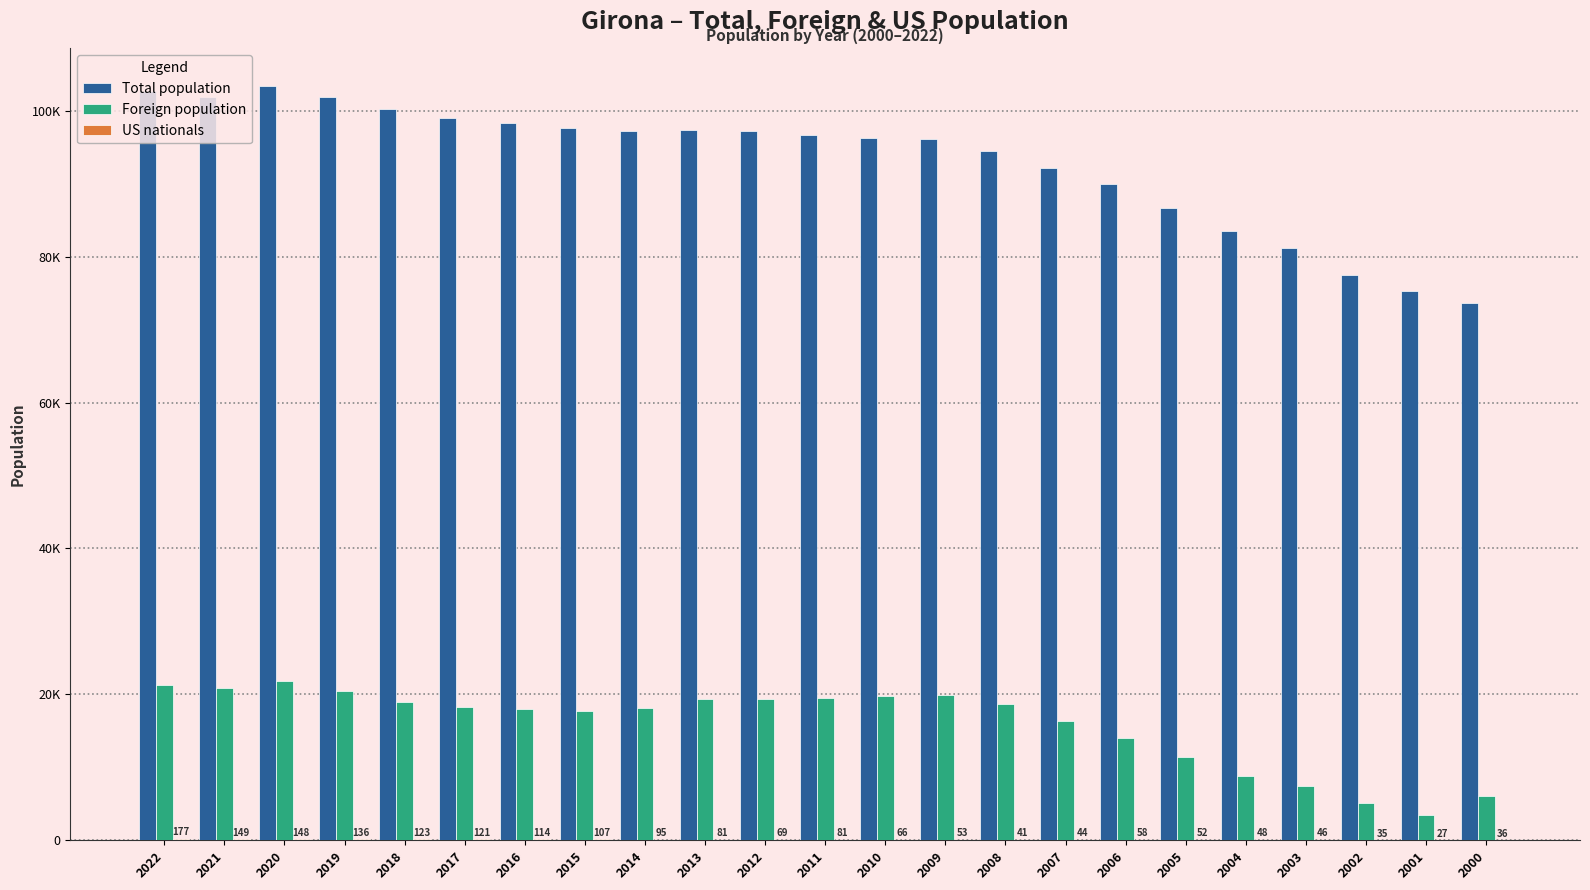

Are the bars horizontal?

No